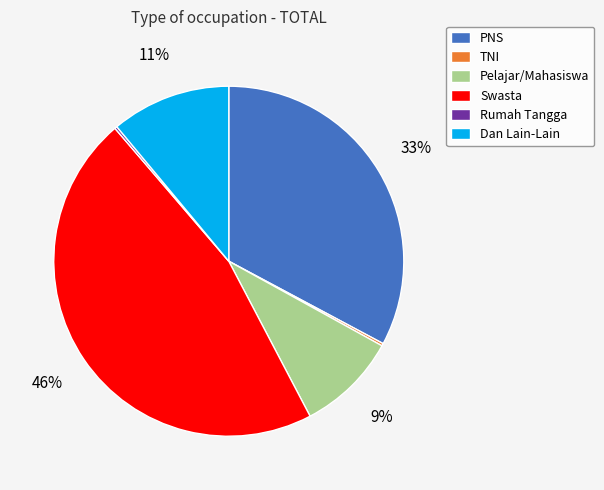

To the nearest percent, what percentage of the pie is Dan Lain-Lain?

11%